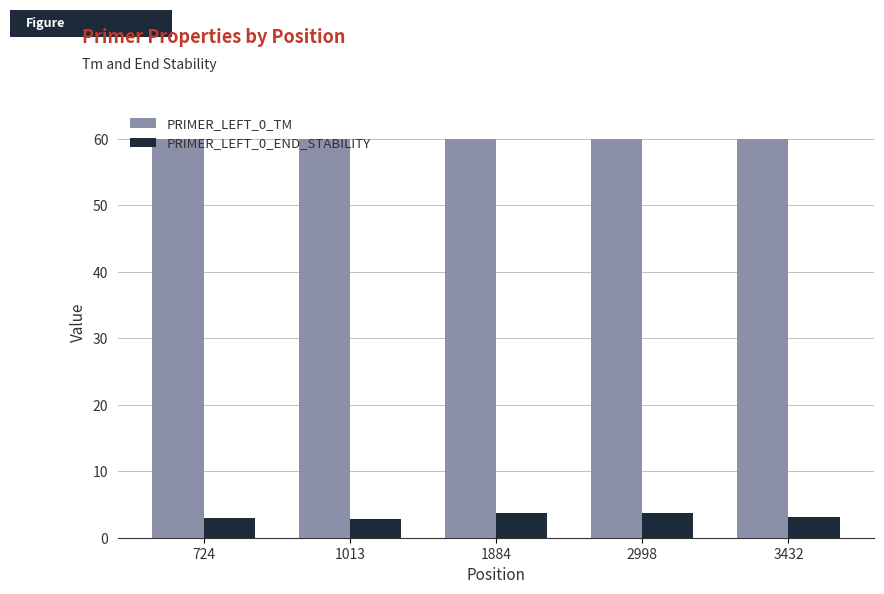

The value of PRIMER_LEFT_0_END_STABILITY at 1013 is 2.9. True or false?

True